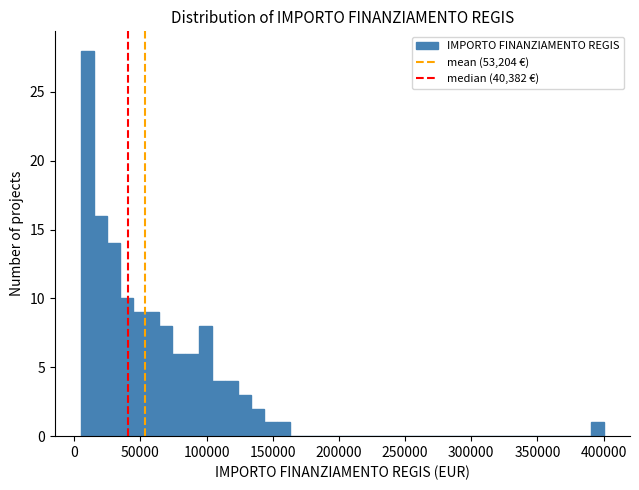

Read against the x-axis, roughly where is the centre of the tallest bar?

10000